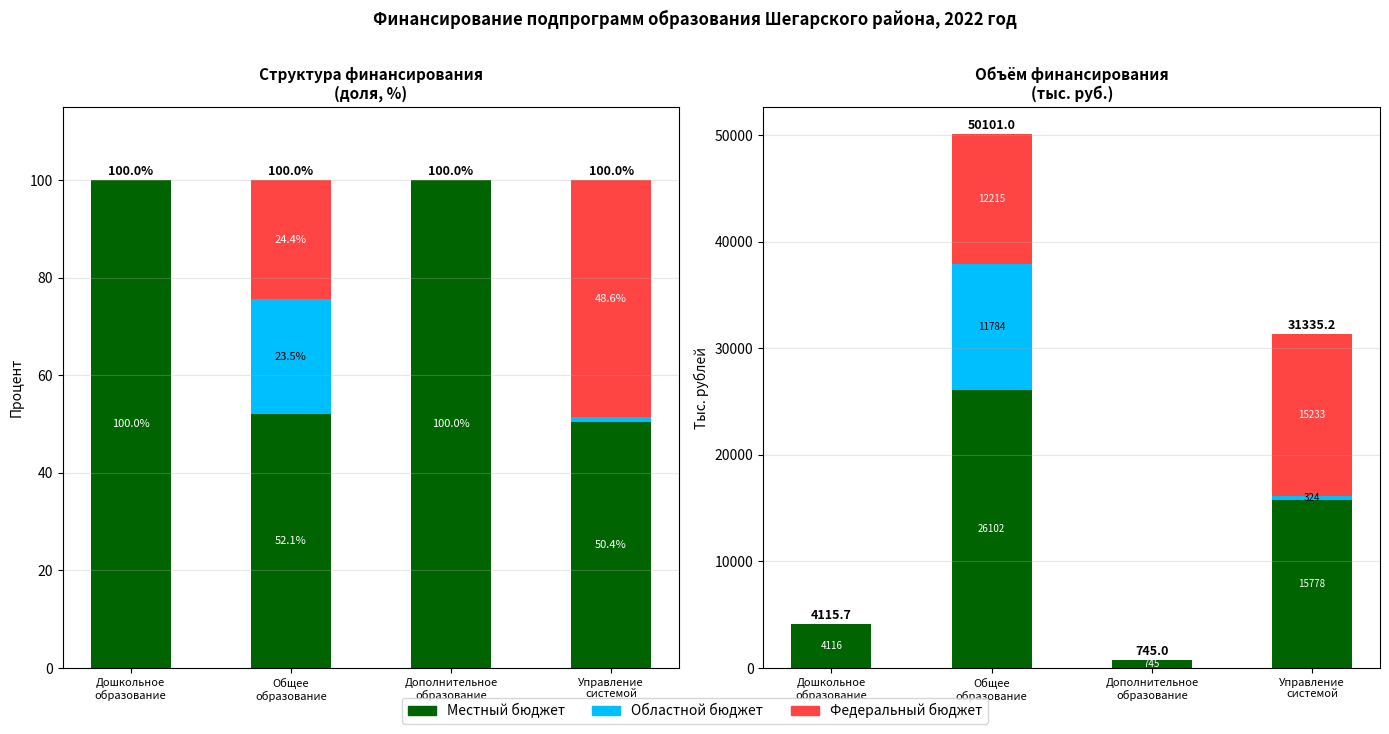

What is the label of the 4th bar from the right?

Дошкольное
образование